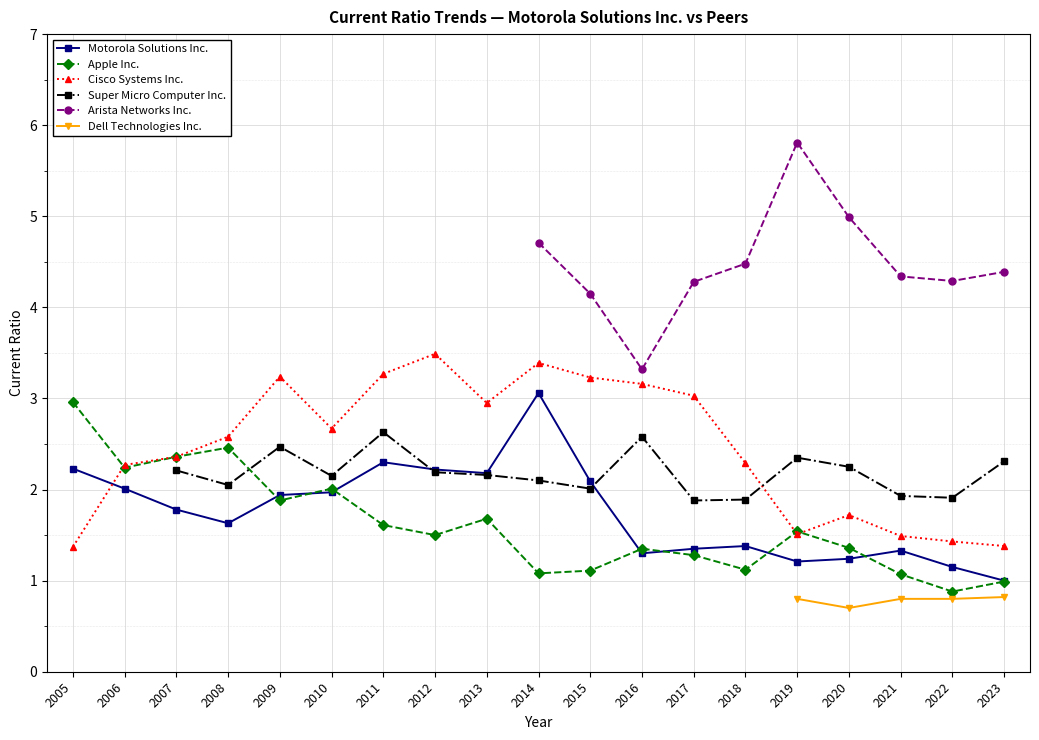

What is the approximate value of Motorola Solutions Inc. at 2013?

2.2